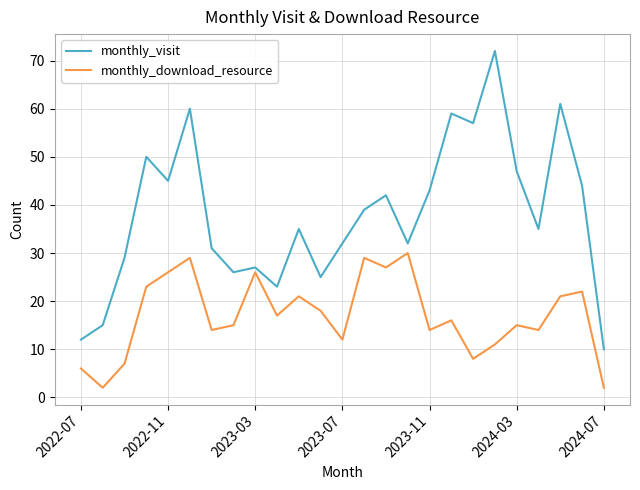

Which series has the largest total across all categories?

monthly_visit